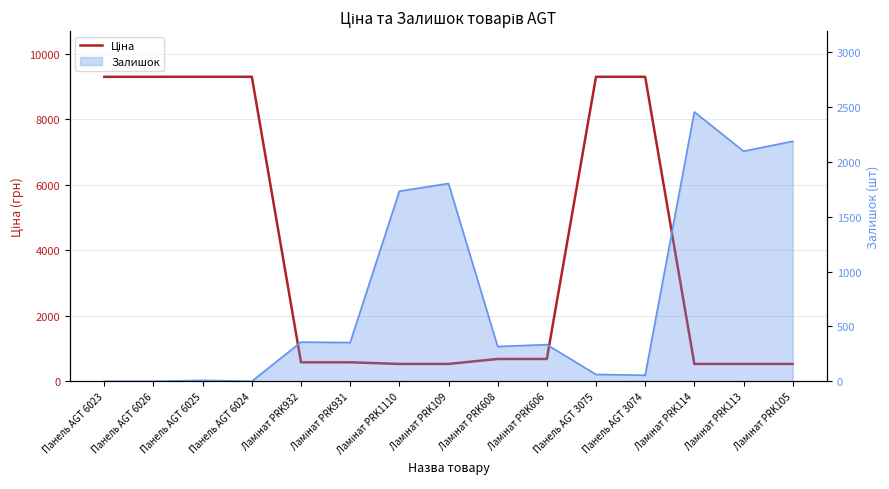

What is the ratio of the value at Панель AGT 6025 to the value at Панель AGT 6026?

1.0